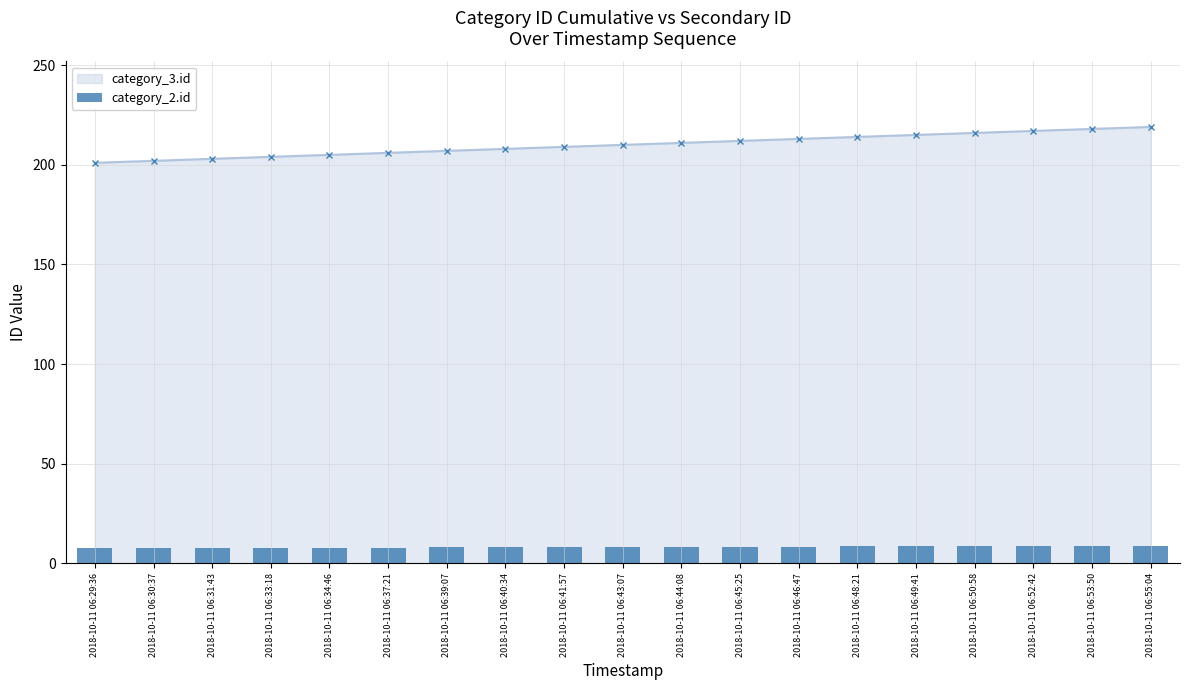

Which label corresponds to the largest value in the chart?

2018-10-11 06:55:04